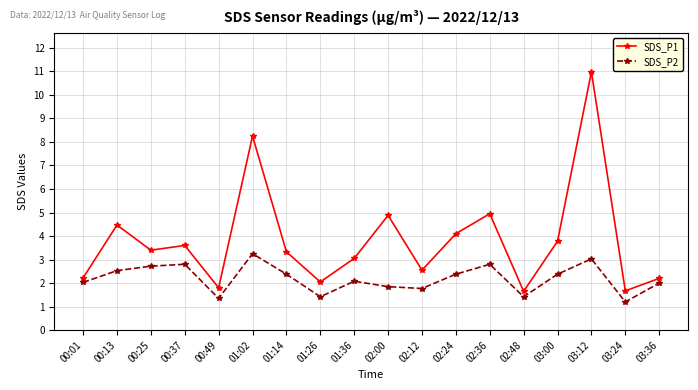

Which category has the lowest value across all series?

03:24